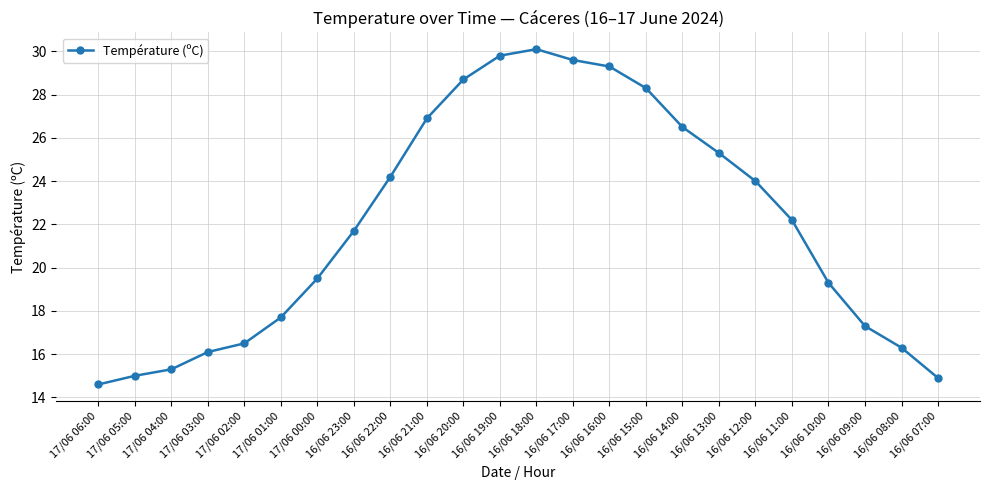

What is the label of the 19th point from the left?

16/06 12:00